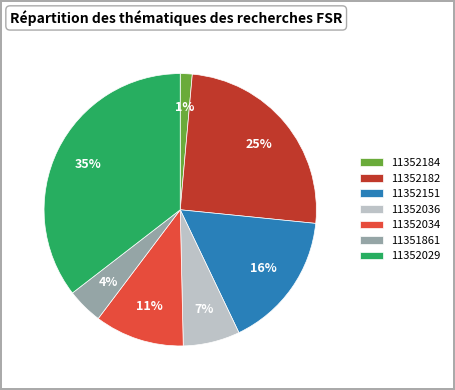

Between 11352034 and 11352151, which is larger?

11352151